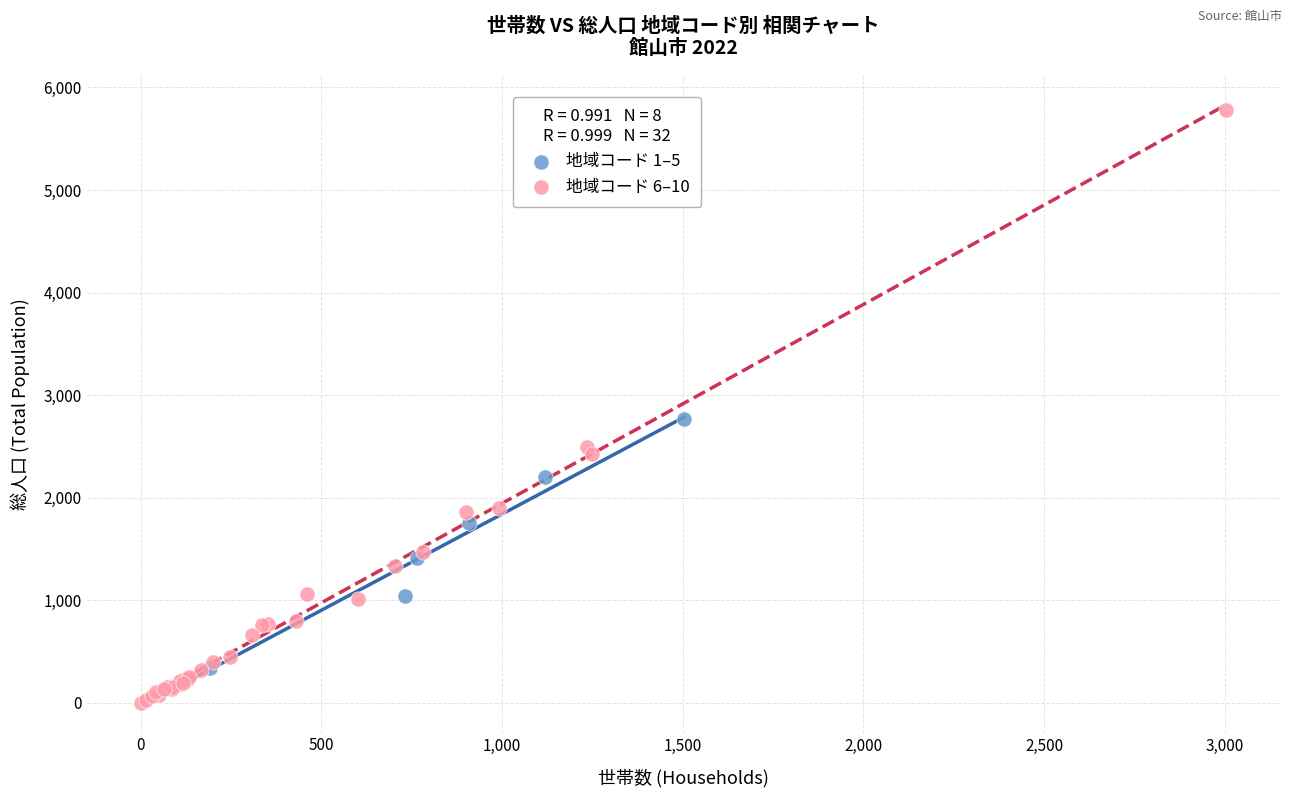

Which series has the largest Y range (max minus min)?

地域コード 6–10